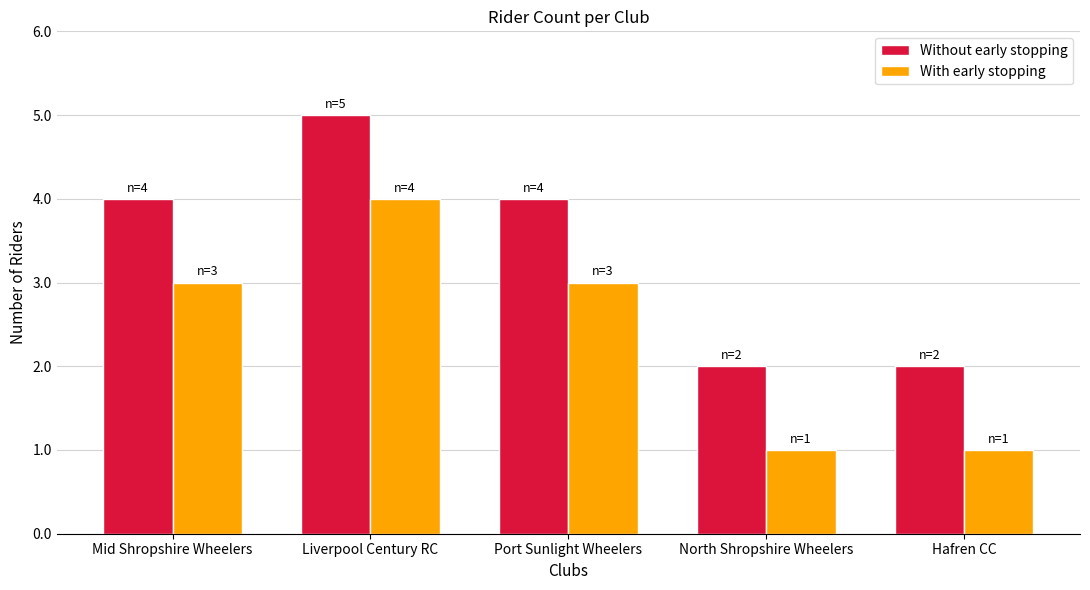

Reading left to right, extract all data points from this chart.

Without early stopping: 4	5	4	2	2
With early stopping: 3	4	3	1	1